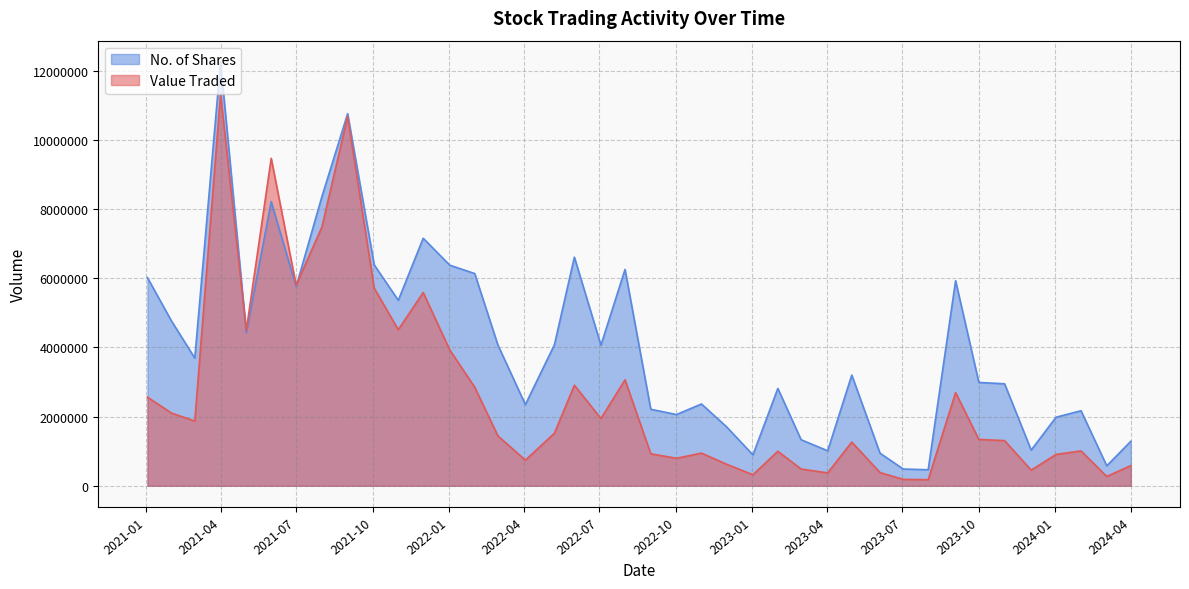

At how many categories does at least one series exceed 6054524?

10